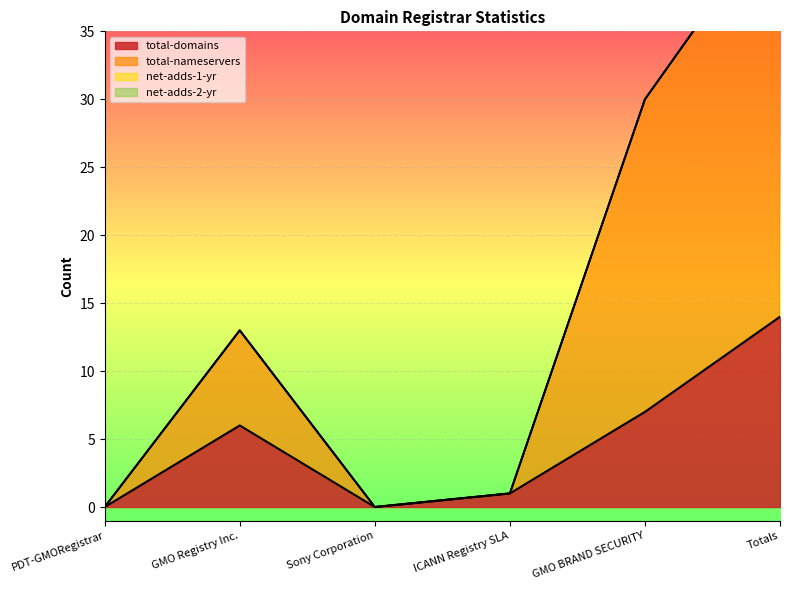

What is the greatest value displayed?

30